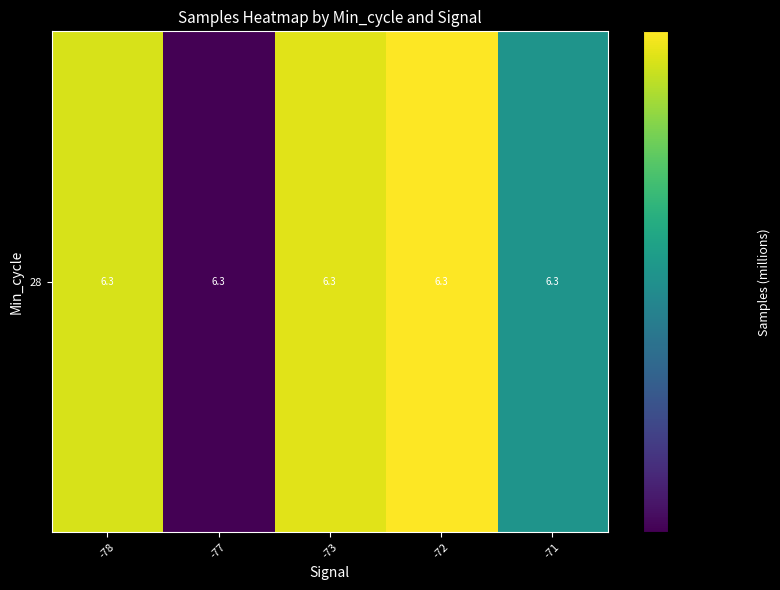

What is the greatest value displayed?

6.3